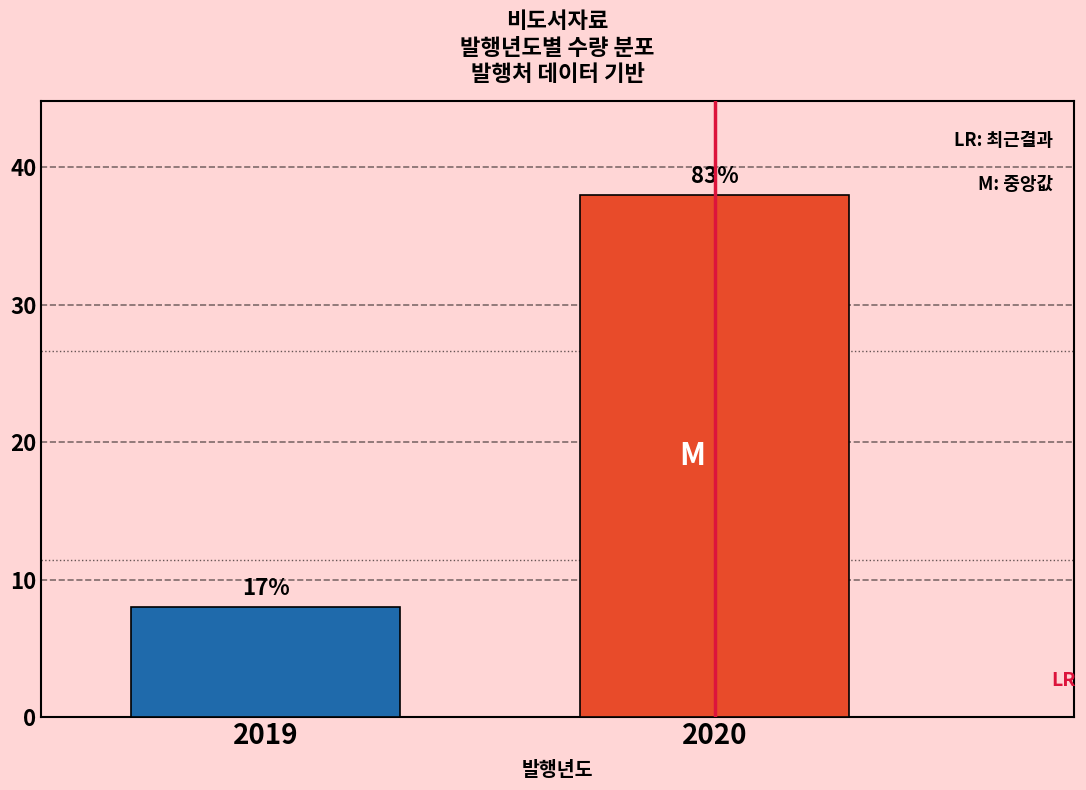

How many bars are there in total?

2